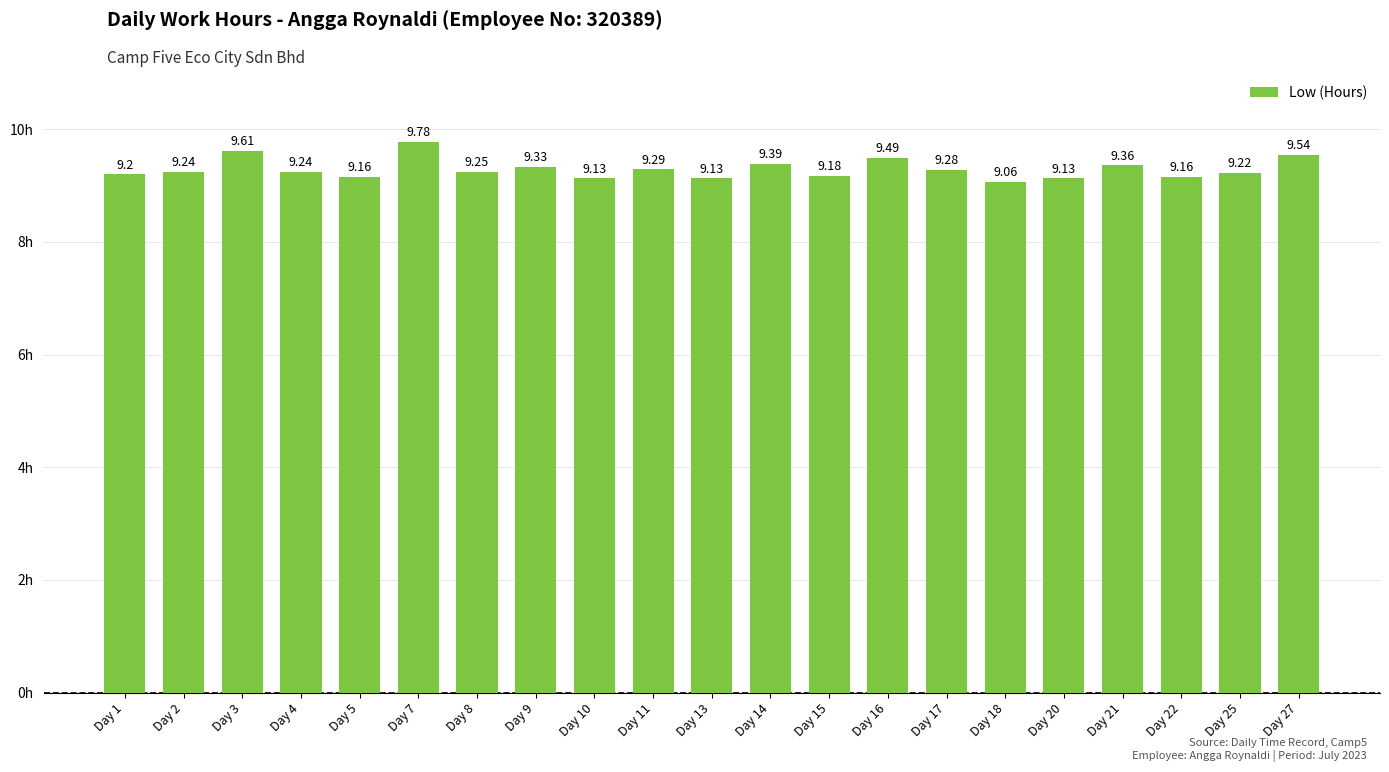

What is the difference between the maximum and minimum values?

0.7